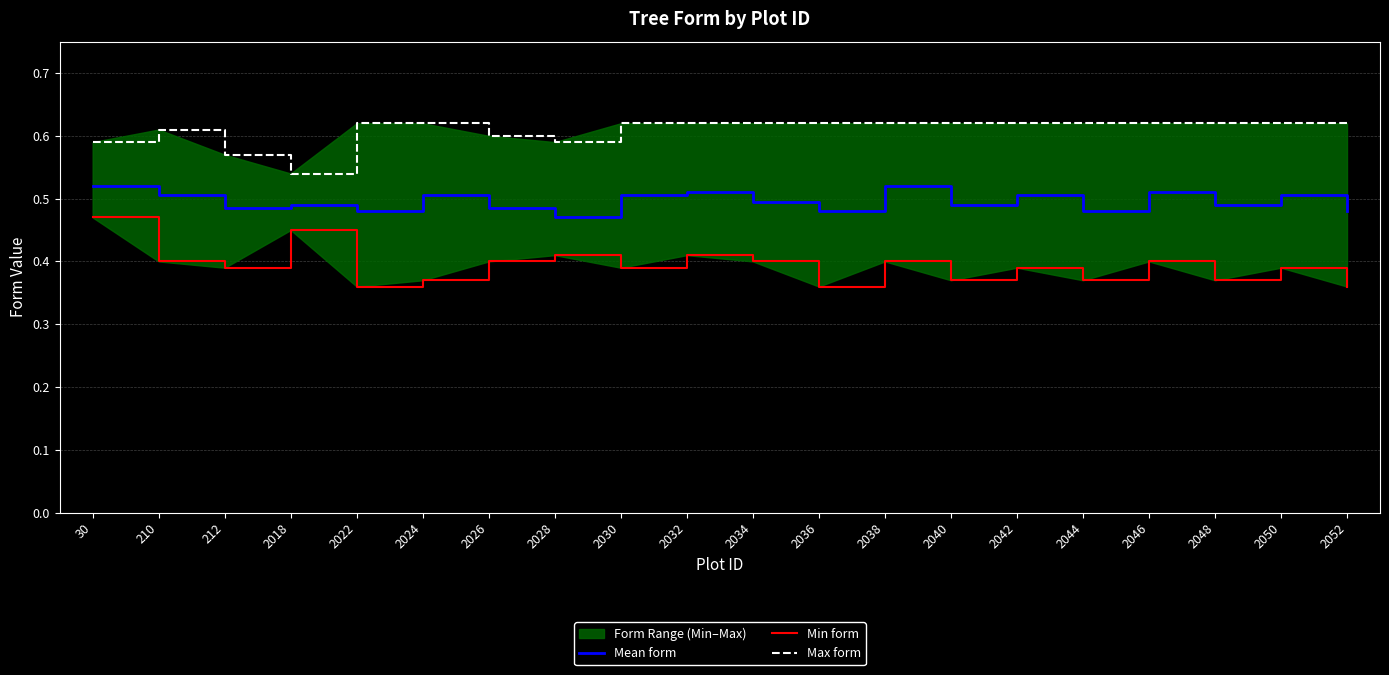

True or false: Mean form and Max form intersect in this chart.

False